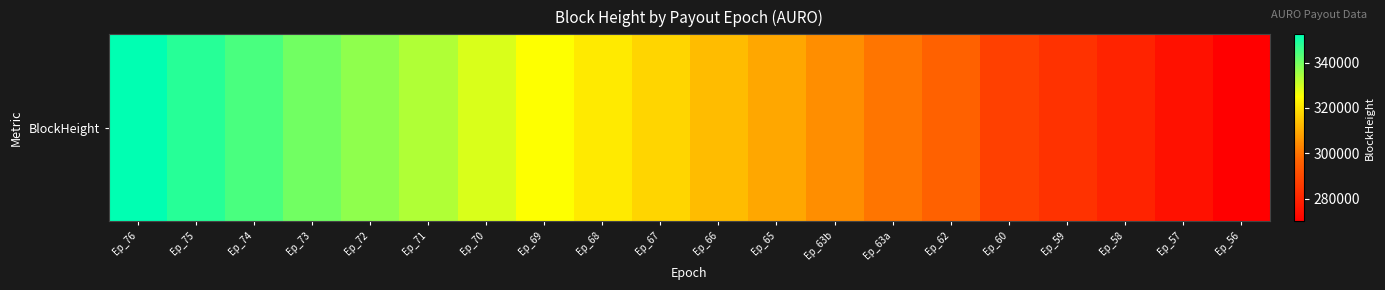

Reading right to left, extract all data points from this chart.

270058	274863	279686	283866	287424	296184	300411	304672	309206	313172	317410	321282	325057	328968	333448	336935	340147	344524	348191	352445